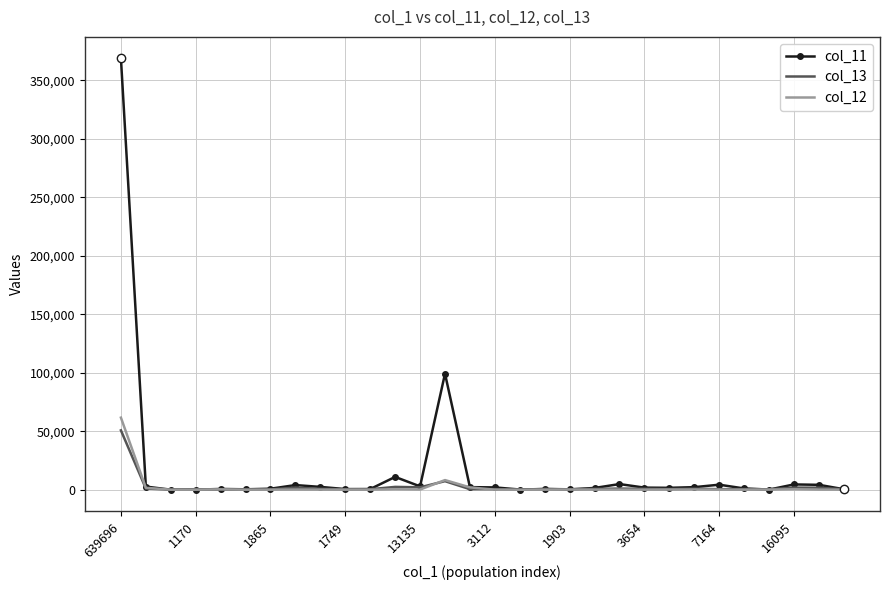

Which series has the largest range (max minus min)?

col_11